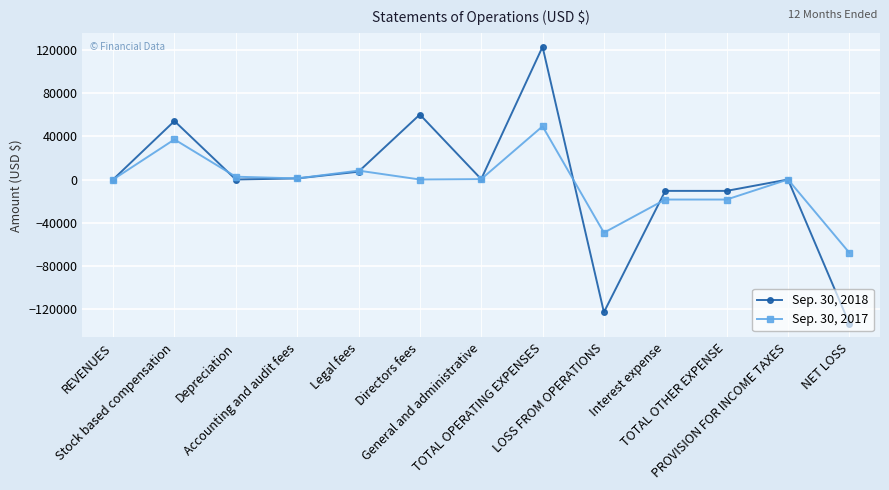

True or false: Sep. 30, 2018 has a value of -43265 at NET LOSS.

False